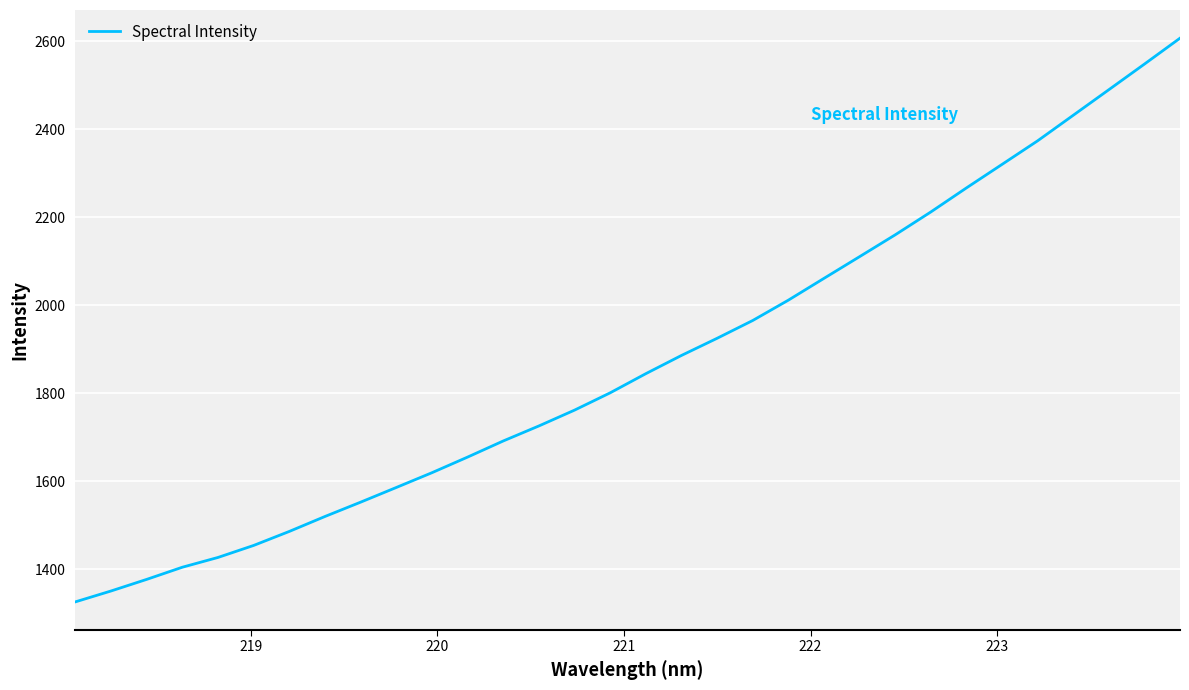

What is the maximum value shown in the chart?

2607.1